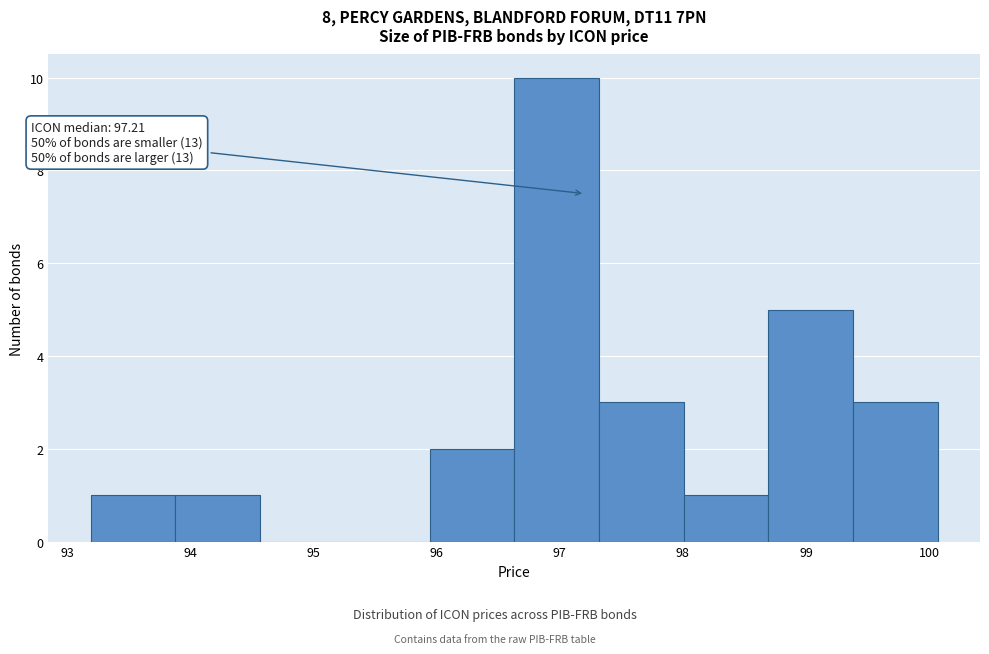

Over which range of the x-axis is the bar tallest?

96.6 to 97.3